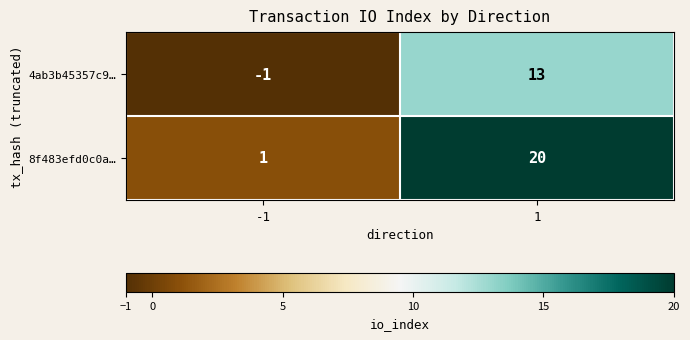

What is the maximum value shown in the chart?

20